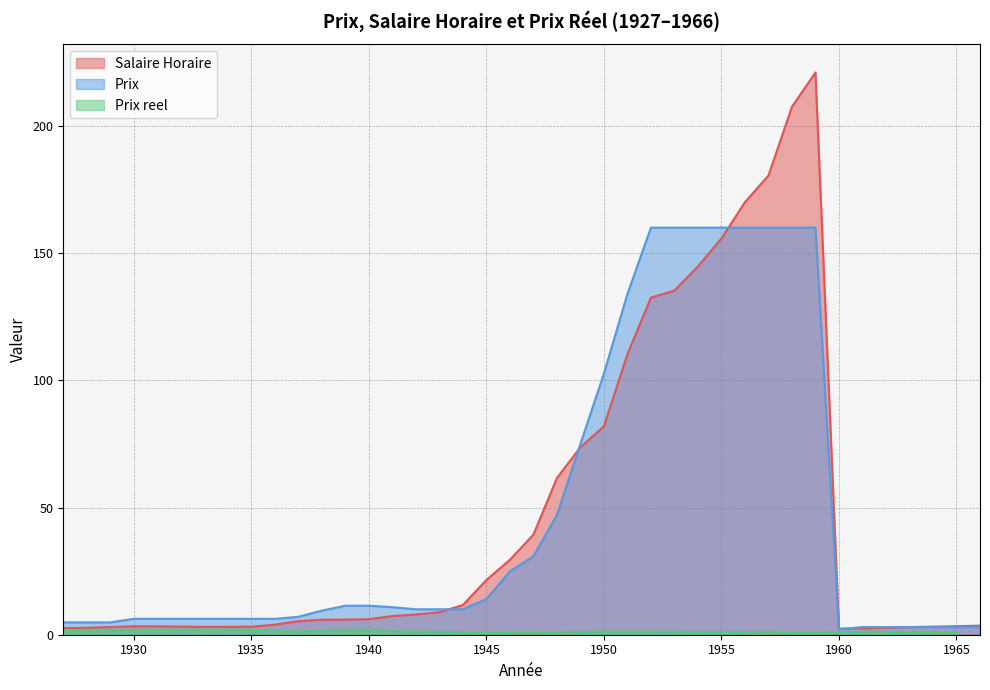

Is it true that Prix equals 14.0 at 1945?

True